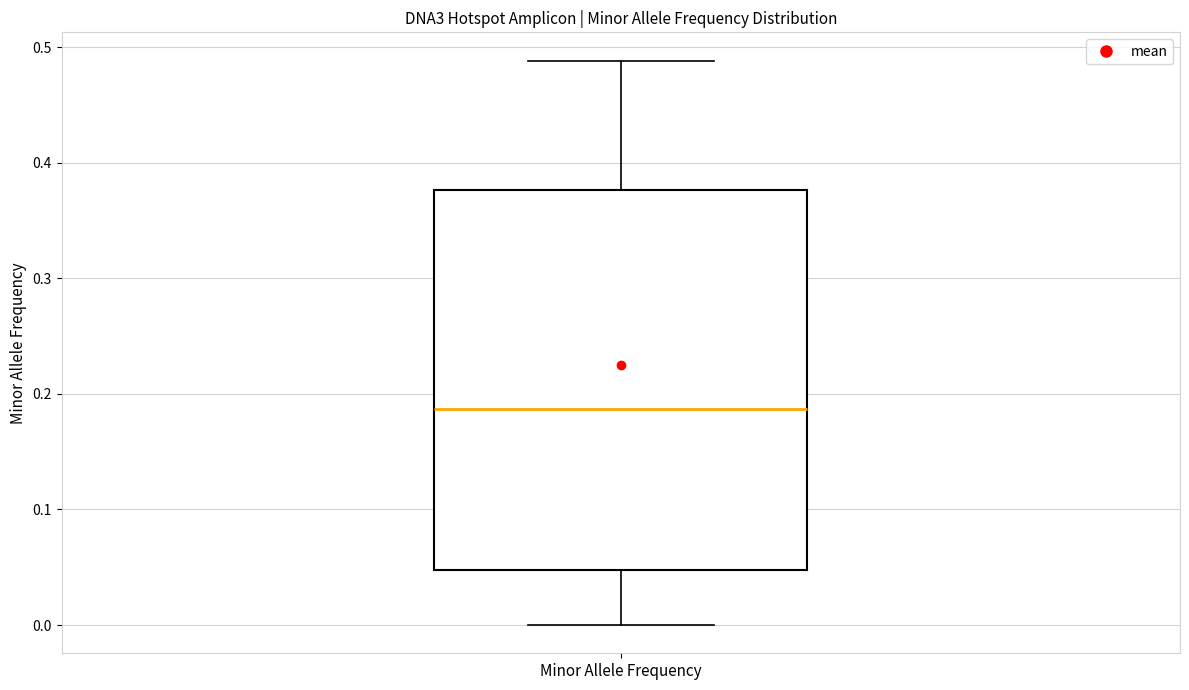

Where is the lower edge of the box for Minor Allele Frequency on the y-axis? The values are not printed on the chart, so give them approximately, as read against the axis.

0.05